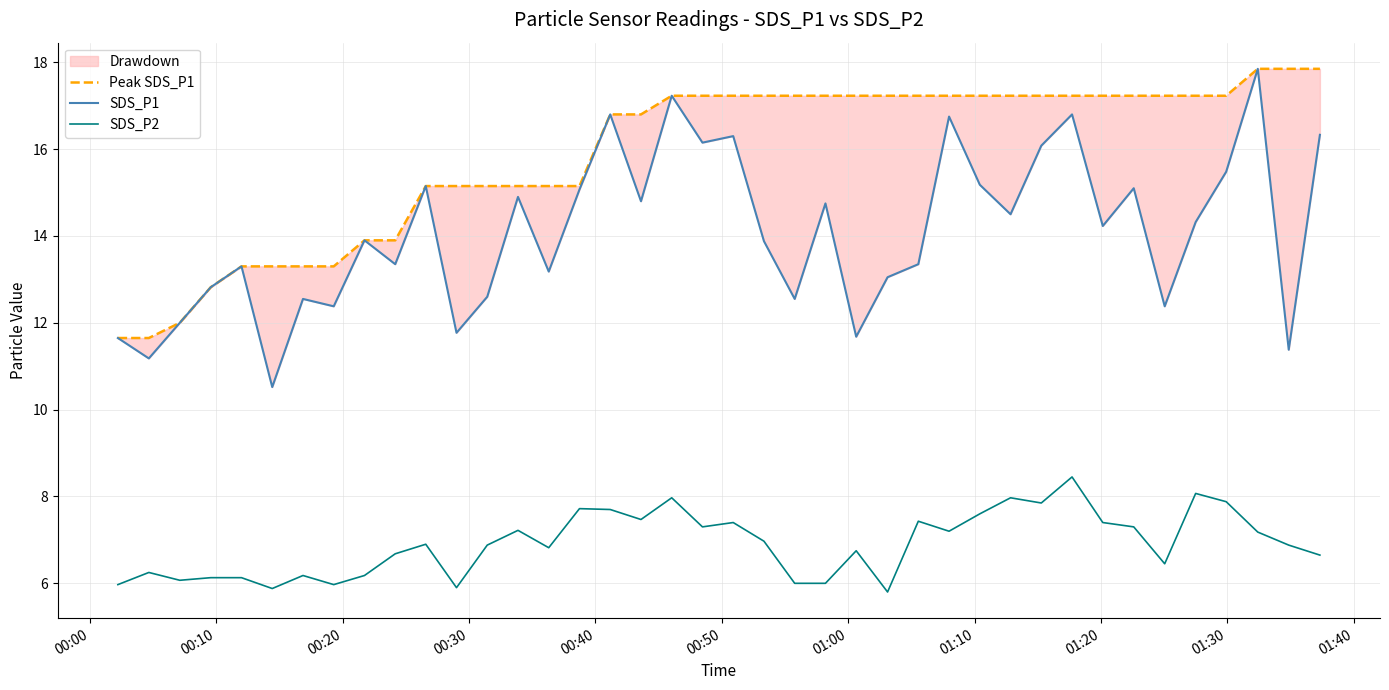

What is the value of the SDS_P2 point at the 11th from the left?

6.9